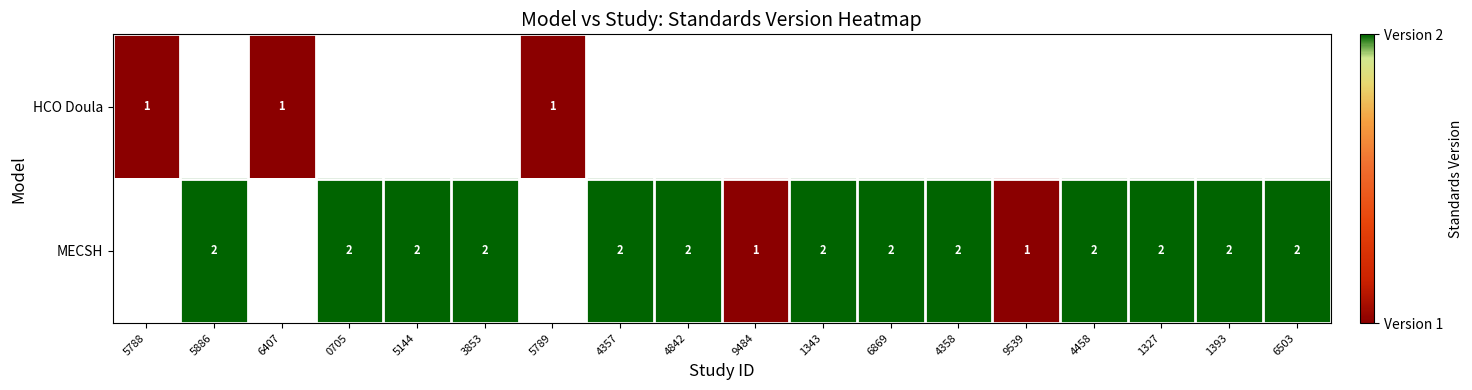

What is the greatest value displayed?

2.0